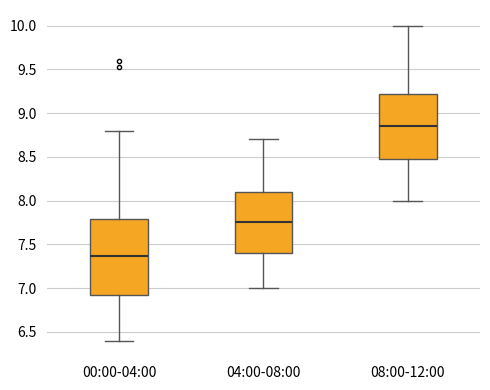

Which box's median line is the lowest?

00:00-04:00